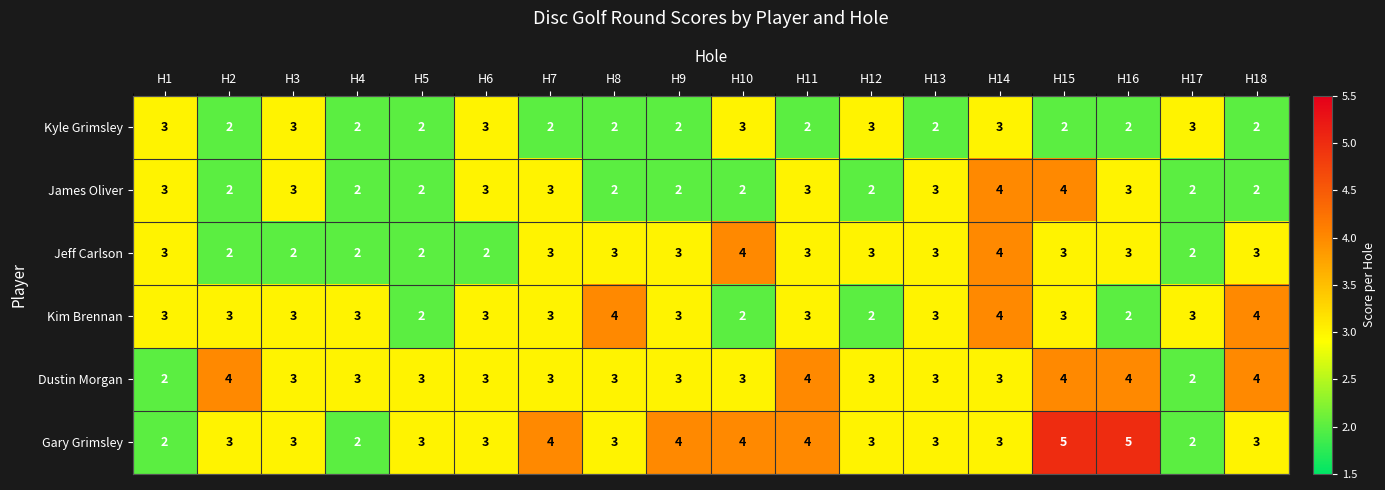

The Jeff Carlson series shows 1 at H3. True or false?

False